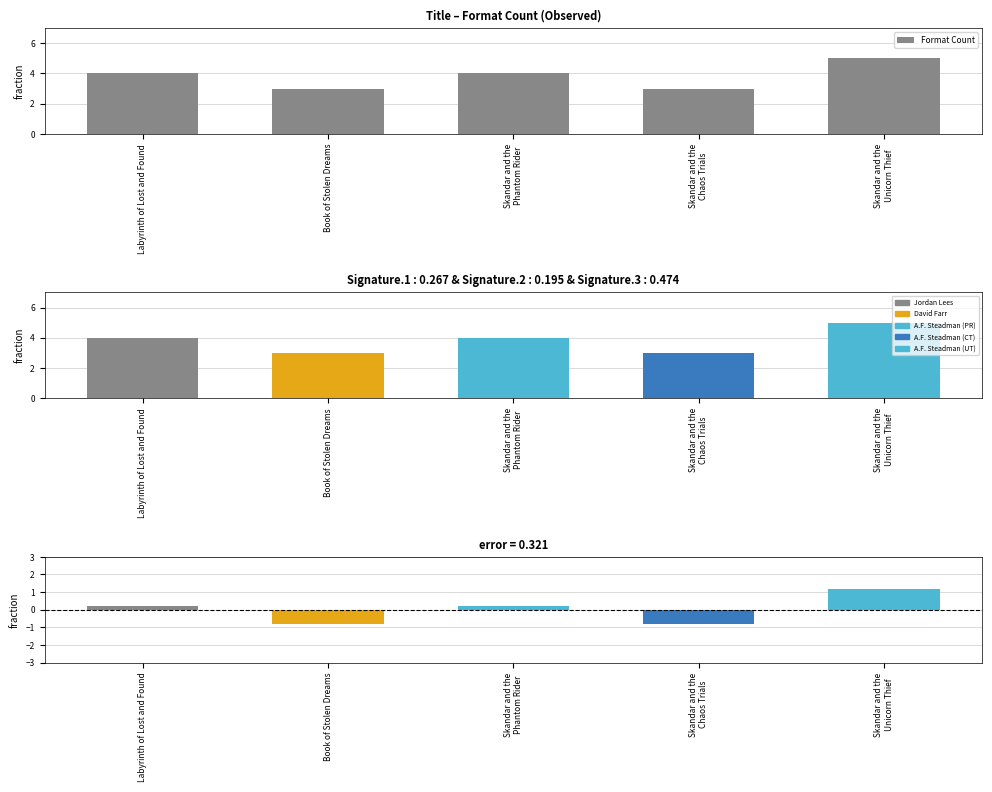

At which label does the data first exceed 4?

Skandar and the
Unicorn Thief